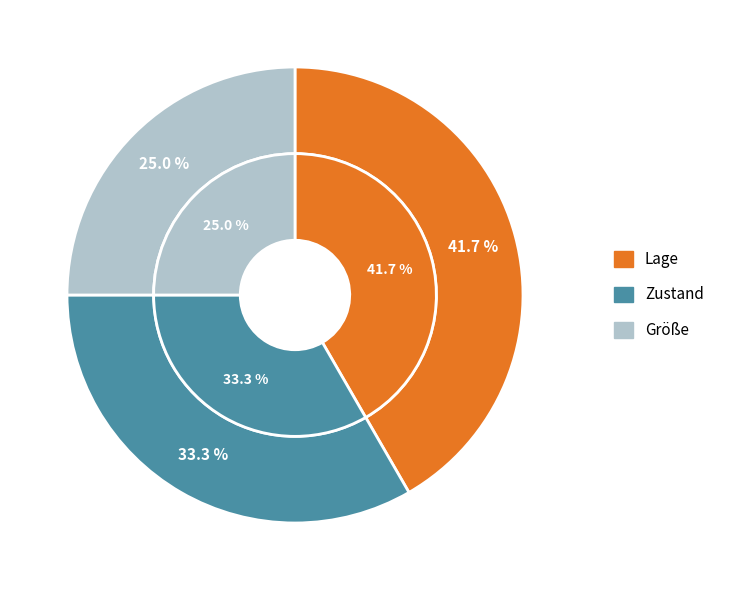

Is Zustand the majority of the pie?

No